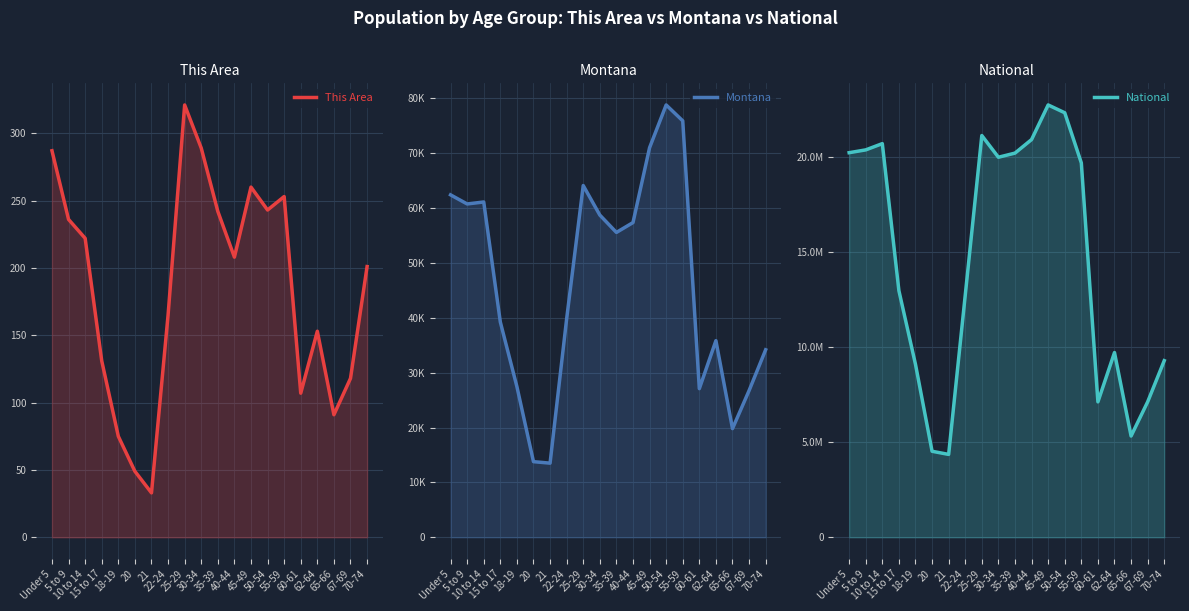

What is the difference between the maximum and minimum values in the This Area series?

288